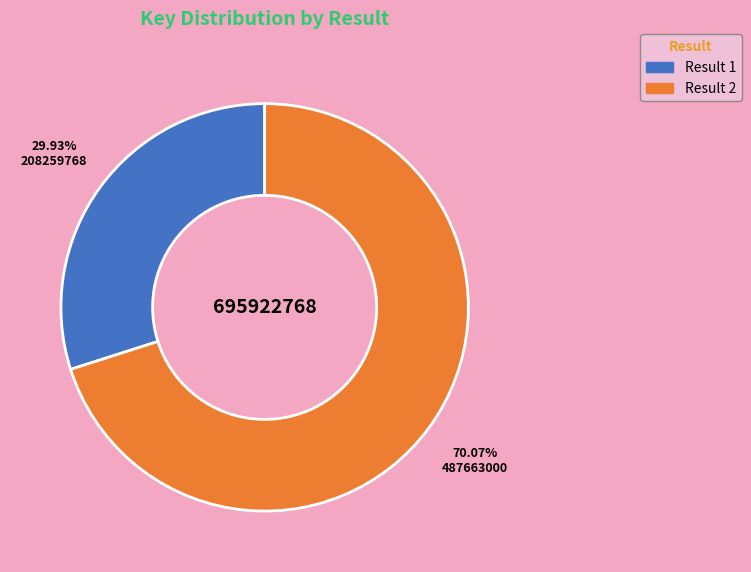

Is there a majority slice in this chart?

Yes